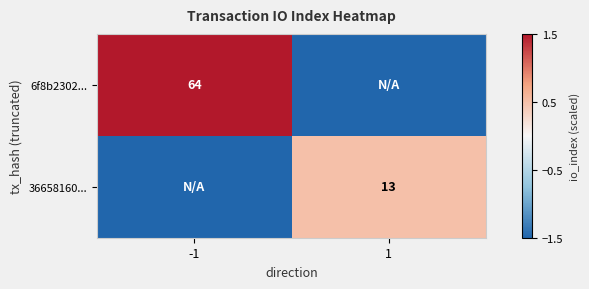

Is it true that 6f8b2302... equals 113.6 at -1?

False